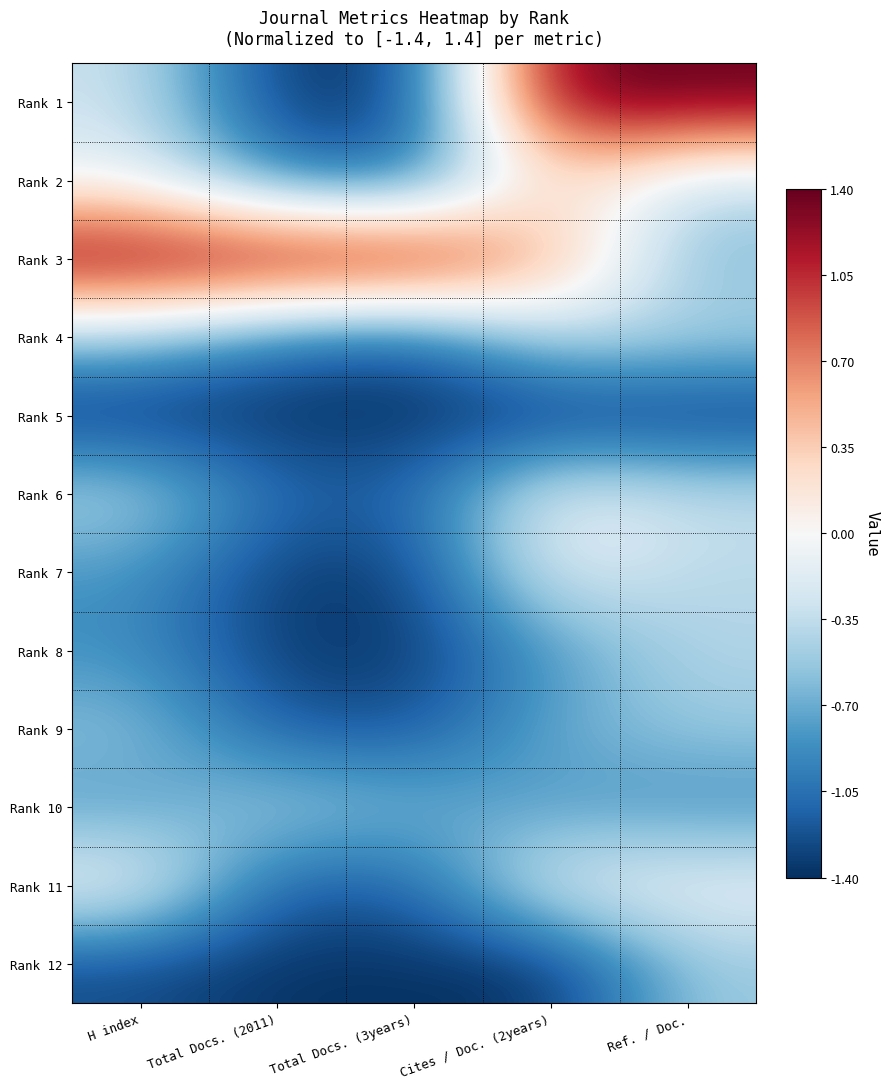

Reading left to right, list all the values displayed in this chart.

Rank 1: H index=-0.3	Total Docs. (2011)=-1.4	Total Docs. (3years)=-1.3	Cites / Doc. (2years)=1.4	Ref. / Doc.=1.4
Rank 2: H index=-0.1	Total Docs. (2011)=-0.9	Total Docs. (3years)=-1.1	Cites / Doc. (2years)=0.3	Ref. / Doc.=-0.3
Rank 3: H index=1.4	Total Docs. (2011)=1.4	Total Docs. (3years)=1.4	Cites / Doc. (2years)=0.6	Ref. / Doc.=-0.6
Rank 4: H index=-0.5	Total Docs. (2011)=-1.0	Total Docs. (3years)=-1.2	Cites / Doc. (2years)=-0.4	Ref. / Doc.=-0.4
Rank 5: H index=-1.4	Total Docs. (2011)=-1.4	Total Docs. (3years)=-1.4	Cites / Doc. (2years)=-1.4	Ref. / Doc.=-1.4
Rank 6: H index=-0.4	Total Docs. (2011)=-1.1	Total Docs. (3years)=-1.1	Cites / Doc. (2years)=-0.1	Ref. / Doc.=-0.3
Rank 7: H index=-0.8	Total Docs. (2011)=-1.3	Total Docs. (3years)=-1.3	Cites / Doc. (2years)=-0.1	Ref. / Doc.=-0.4
Rank 8: H index=-0.9	Total Docs. (2011)=-1.3	Total Docs. (3years)=-1.4	Cites / Doc. (2years)=-0.8	Ref. / Doc.=-0.4
Rank 9: H index=-0.6	Total Docs. (2011)=-1.2	Total Docs. (3years)=-1.2	Cites / Doc. (2years)=-0.7	Ref. / Doc.=-0.5
Rank 10: H index=-0.8	Total Docs. (2011)=-0.5	Total Docs. (3years)=-0.6	Cites / Doc. (2years)=-0.8	Ref. / Doc.=-0.9
Rank 11: H index=-0.0	Total Docs. (2011)=-1.2	Total Docs. (3years)=-1.1	Cites / Doc. (2years)=-0.1	Ref. / Doc.=-0.1
Rank 12: H index=-1.3	Total Docs. (2011)=-1.4	Total Docs. (3years)=-1.4	Cites / Doc. (2years)=-1.4	Ref. / Doc.=-0.5